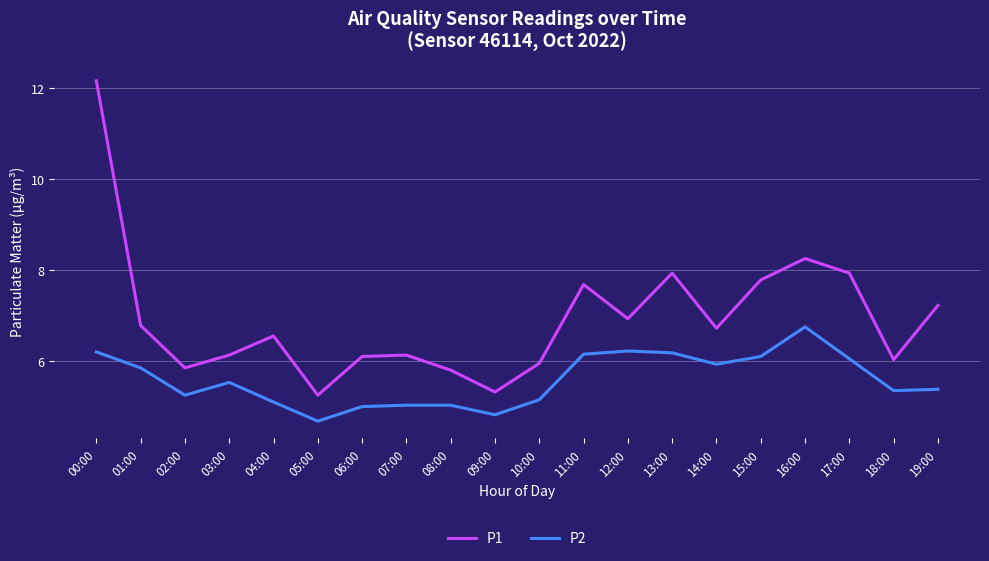

Where is the first local maximum for P1?

04:00